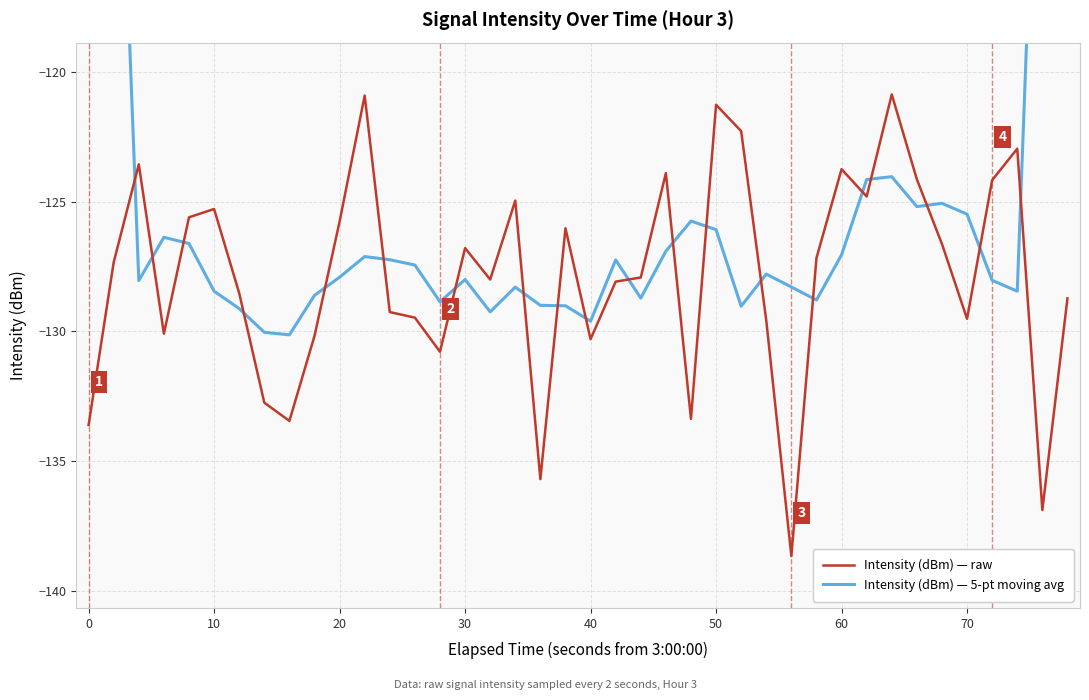

How many lines are shown in the chart?

2